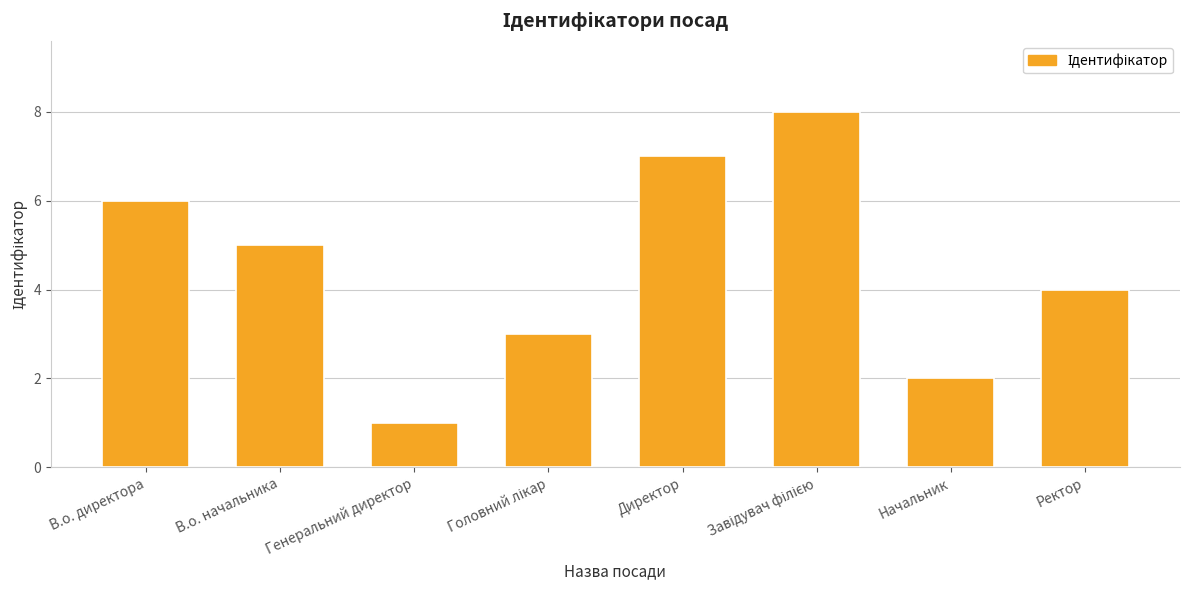

What is the minimum value shown in the chart?

1